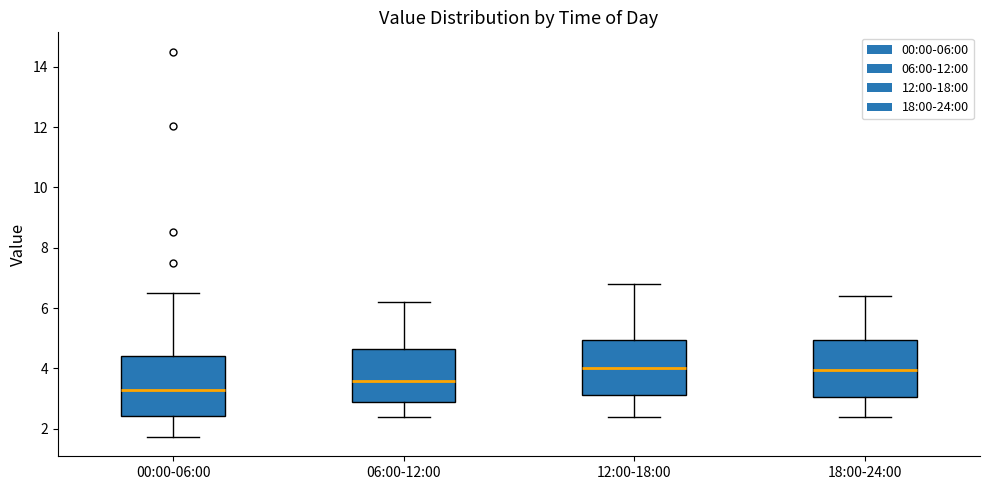

Where is the lower edge of the box for 12:00-18:00 on the y-axis? The values are not printed on the chart, so give them approximately, as read against the axis.

3.2